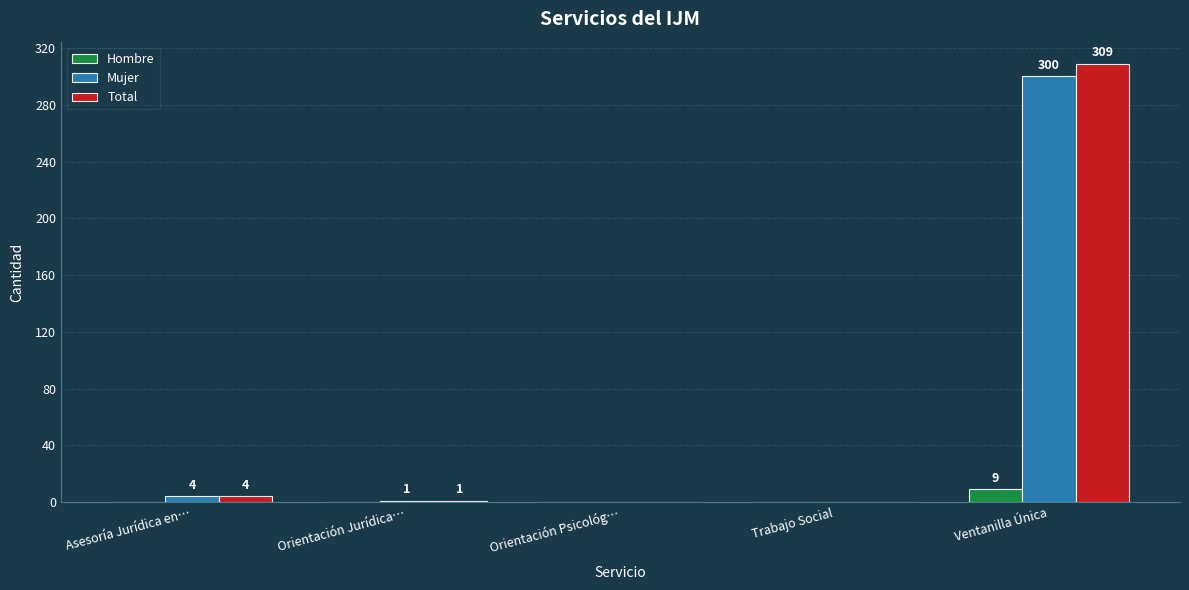

At which category is the sum across all series the highest?

Ventanilla Única